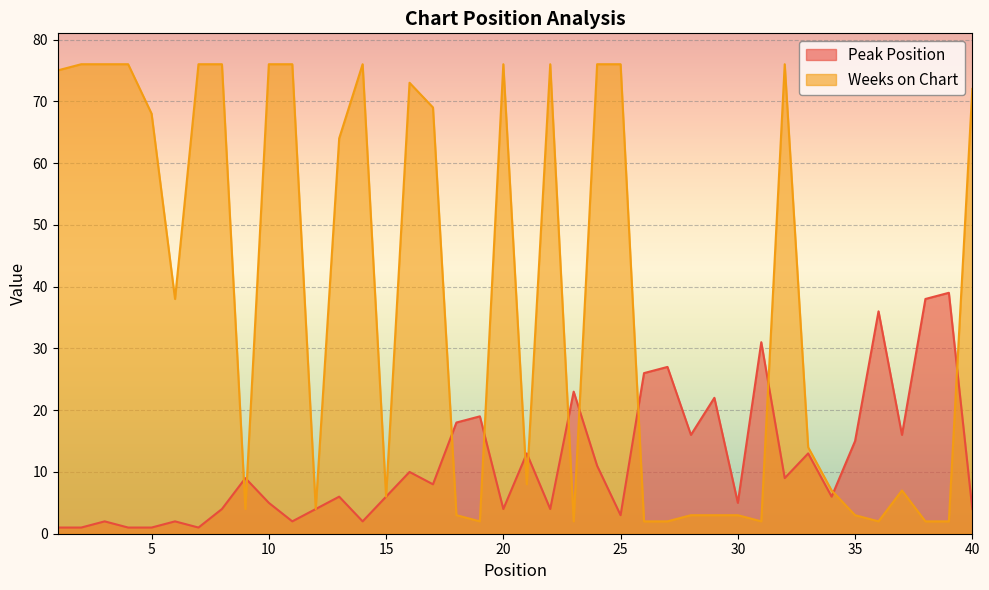

Reading right to left, extract all data points from this chart.

Peak Position: 40=4	39=39	38=38	37=16	36=36	35=15	34=6	33=13	32=9	31=31	30=5	29=22	28=16	27=27	26=26	25=3	24=11	23=23	22=4	21=13	20=4	19=19	18=18	17=8	16=10	15=6	14=2	13=6	12=4	11=2	10=5	9=9	8=4	7=1	6=2	5=1	4=1	3=2	2=1	1=1
Weeks on Chart: 40=72	39=2	38=2	37=7	36=2	35=3	34=7	33=14	32=76	31=2	30=3	29=3	28=3	27=2	26=2	25=76	24=76	23=2	22=76	21=8	20=76	19=2	18=3	17=69	16=73	15=6	14=76	13=64	12=4	11=76	10=76	9=4	8=76	7=76	6=38	5=68	4=76	3=76	2=76	1=75